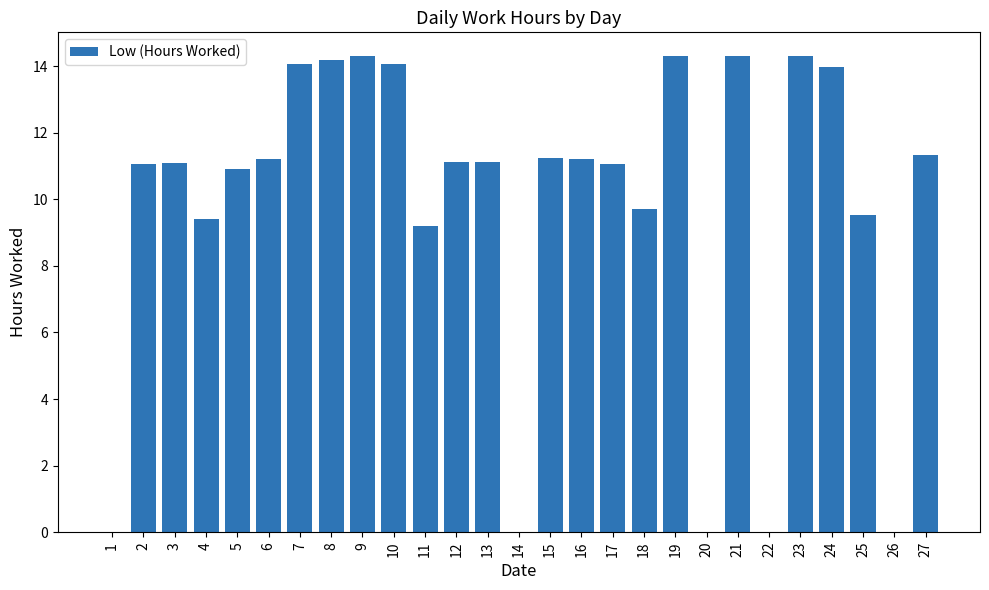

What is the change in value from 8 to 22?

-14.2